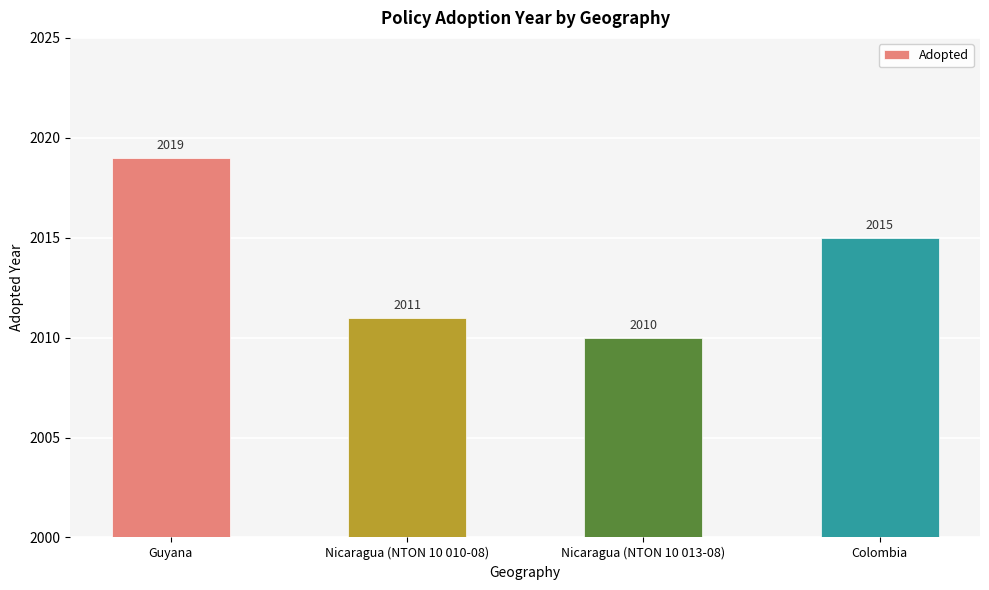

Where is the data nearest to the value 2014?

Colombia